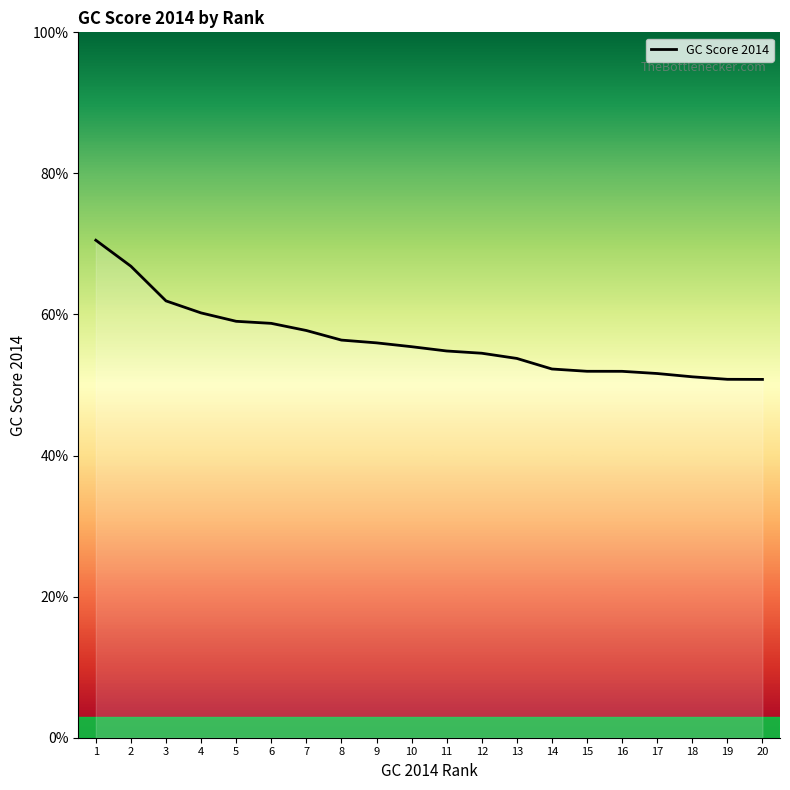

List the labels in order of value, smallest first.

20, 19, 18, 17, 16, 15, 14, 13, 12, 11, 10, 9, 8, 7, 6, 5, 4, 3, 2, 1